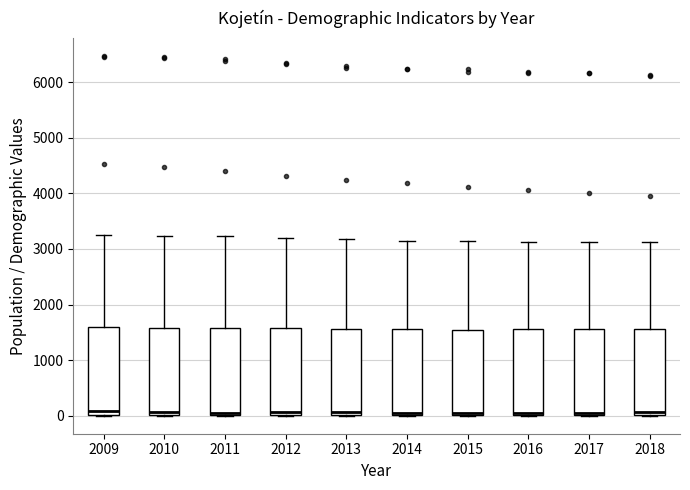

Reading left to right, read every box against the y-axis: the position of its median line, the range the box covers, and the ends of its whiskers. The values are not printed on the chart, so give them approximately, as read against the axis.

2009: median 100, box 0 to 1600, whiskers 0 to 3300
2010: median 100, box 0 to 1600, whiskers 0 to 3200
2011: median 100, box 0 to 1600, whiskers 0 to 3200
2012: median 100, box 0 to 1600, whiskers 0 to 3200
2013: median 100, box 0 to 1600, whiskers 0 to 3200
2014: median 0 (drawn on the box's lower edge), box 0 to 1600, whiskers 0 to 3100
2015: median 0 (just above the box's lower edge), box 0 to 1500, whiskers 0 to 3100
2016: median 0 (just above the box's lower edge), box 0 to 1600, whiskers 0 to 3100
2017: median 0 (drawn on the box's lower edge), box 0 to 1600, whiskers 0 to 3100
2018: median 100, box 0 to 1600, whiskers 0 to 3100